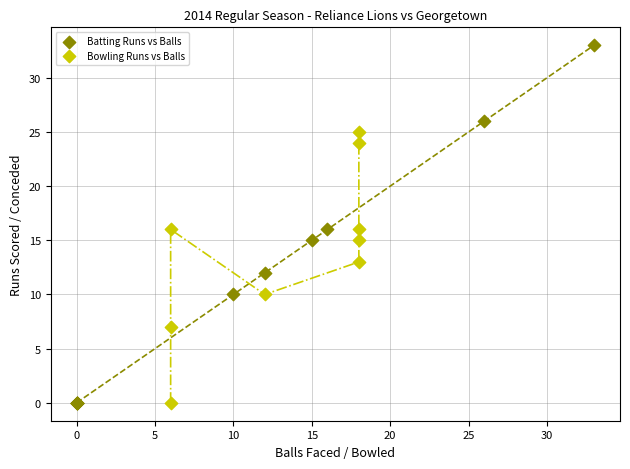

Which series has the largest Y range (max minus min)?

Batting Runs vs Balls